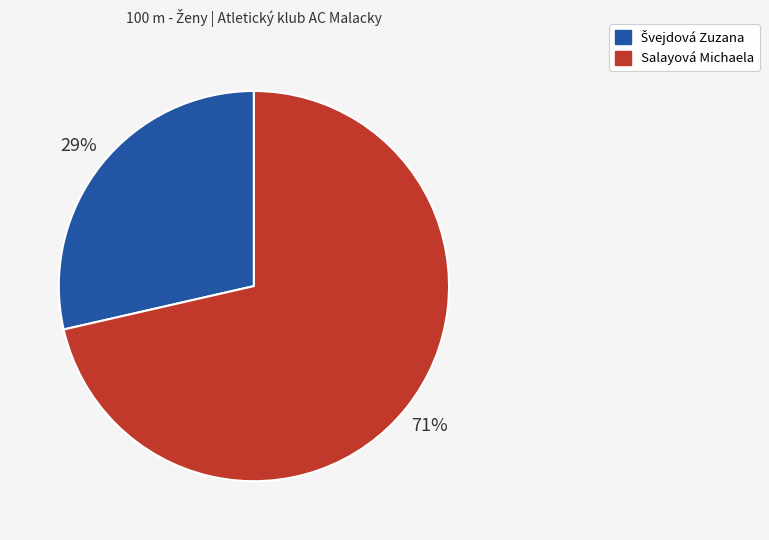

To the nearest percent, what percentage of the pie is Salayová Michaela?

71%